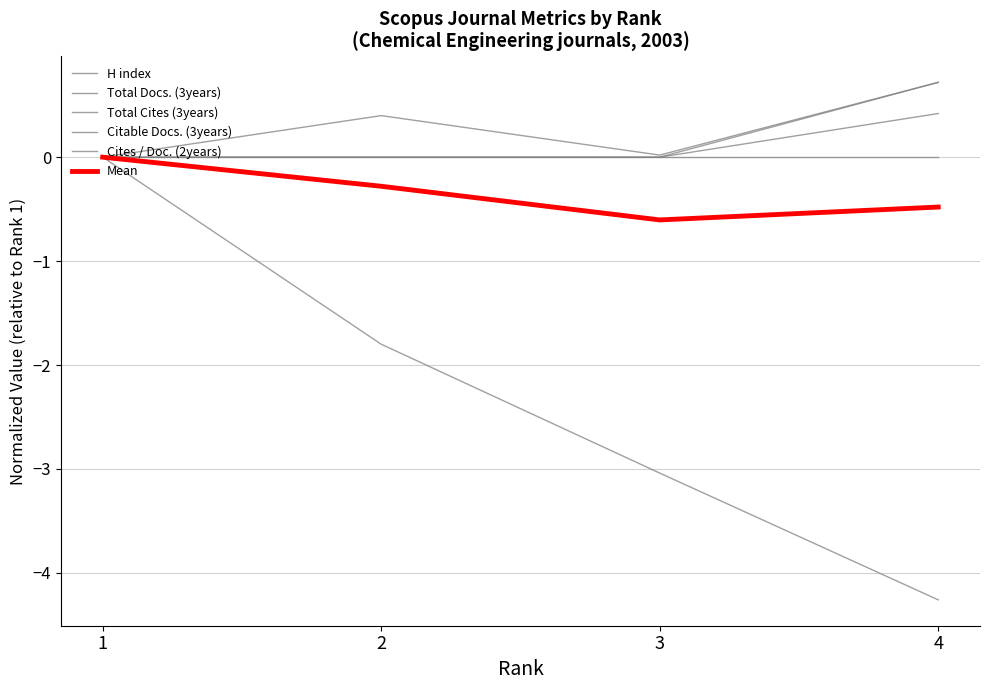

At which label does Total Cites (3years) reach its minimum?

1